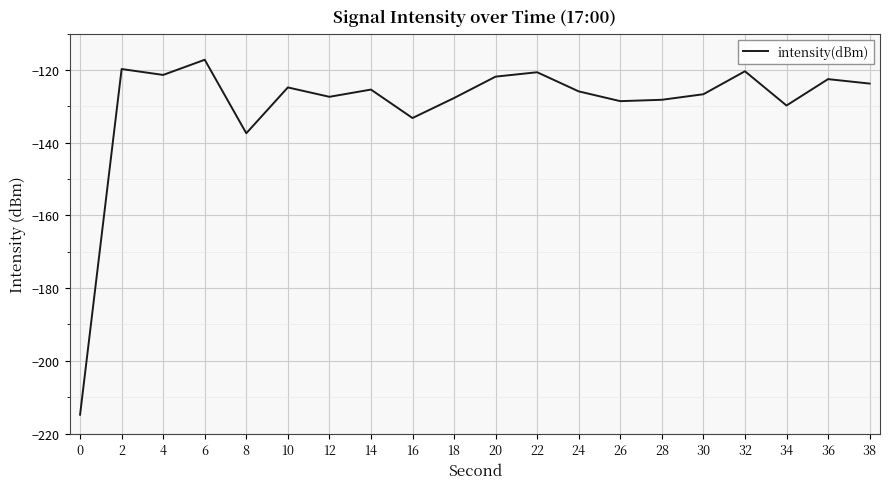

The value at 10 is -124.8. True or false?

True